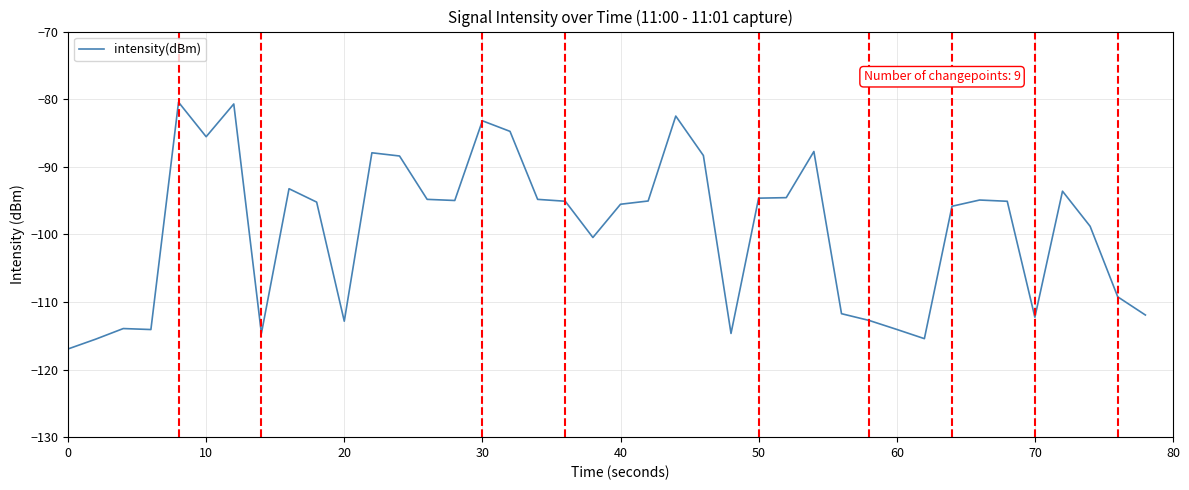

What is the smallest value displayed?

-117.0